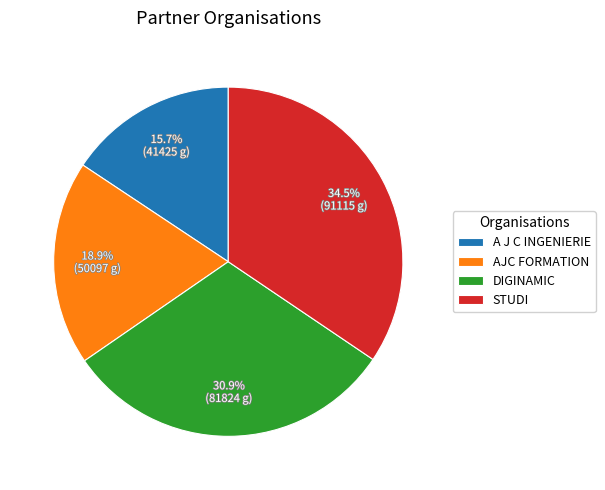

What percentage is the AJC FORMATION slice, to the nearest percent?

19%